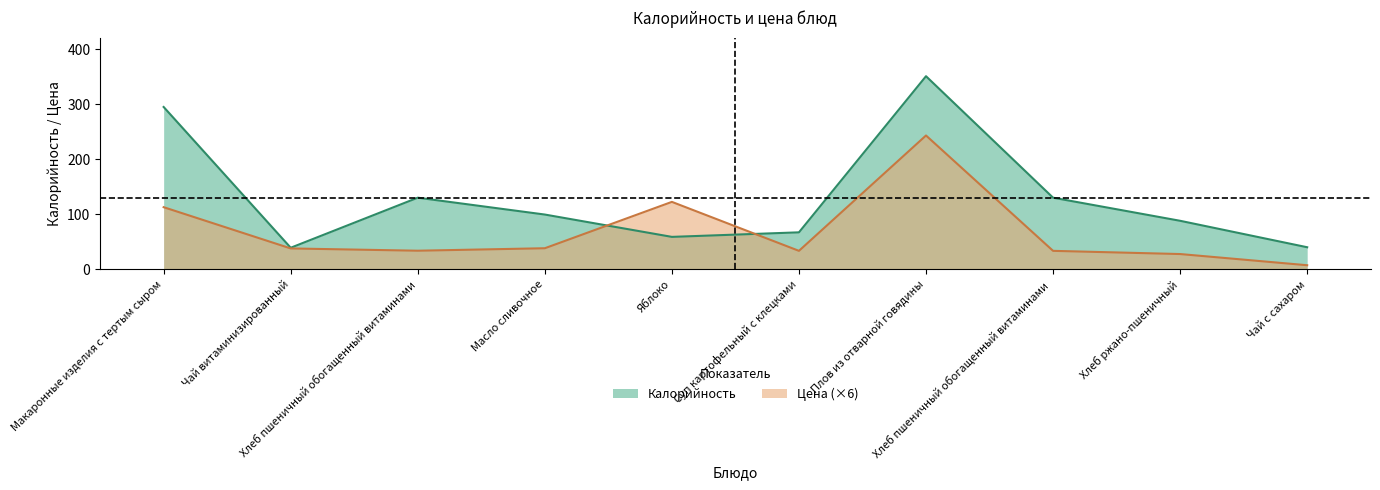

What is the difference between the highest and lowest values at Хлеб ржано-пшеничный?

60.5